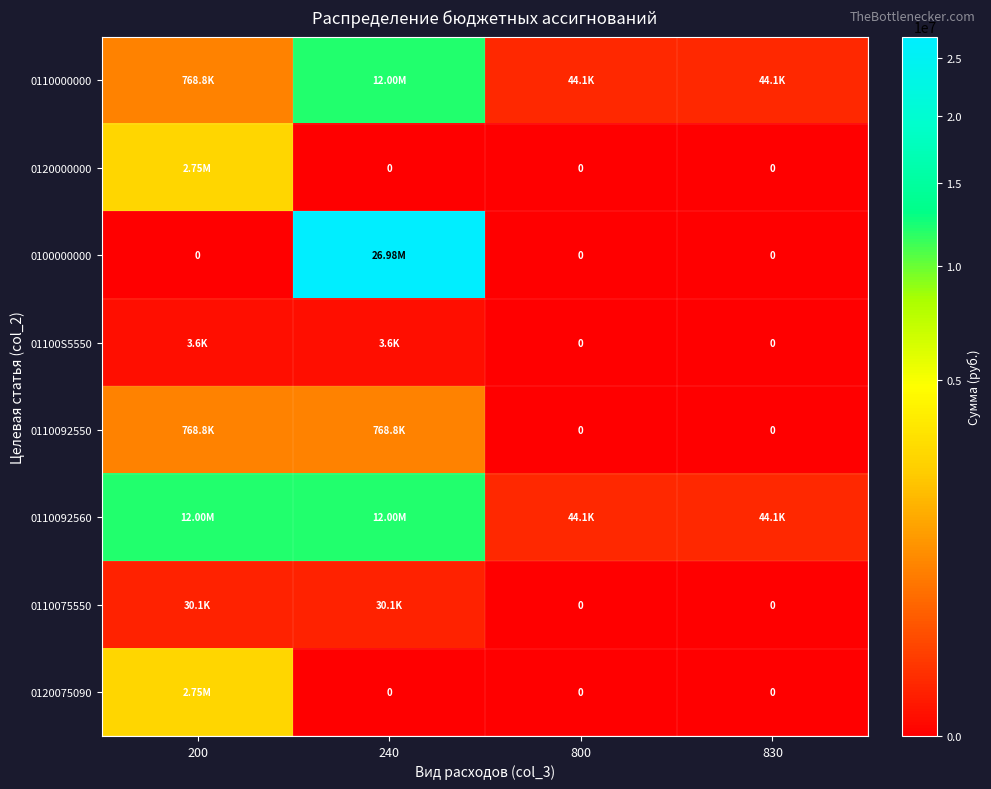

At which label does 0110000000 reach its peak?

240